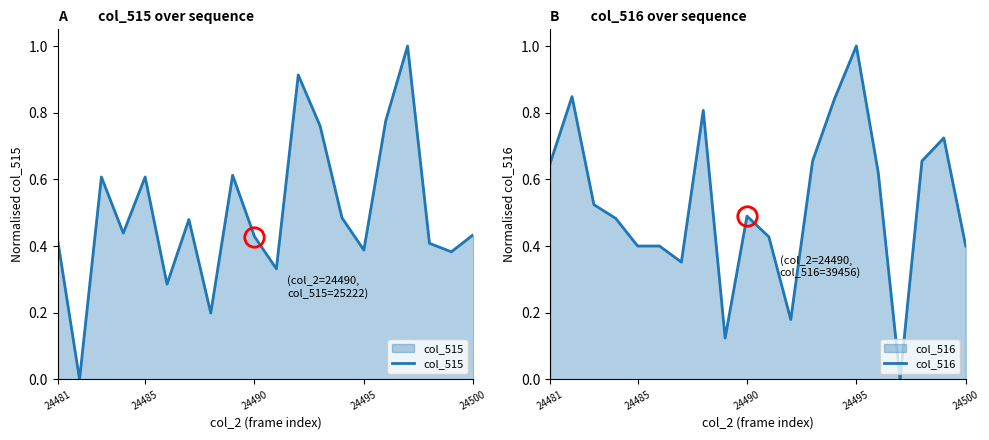

At how many categories does at least one series exceed 0?

20